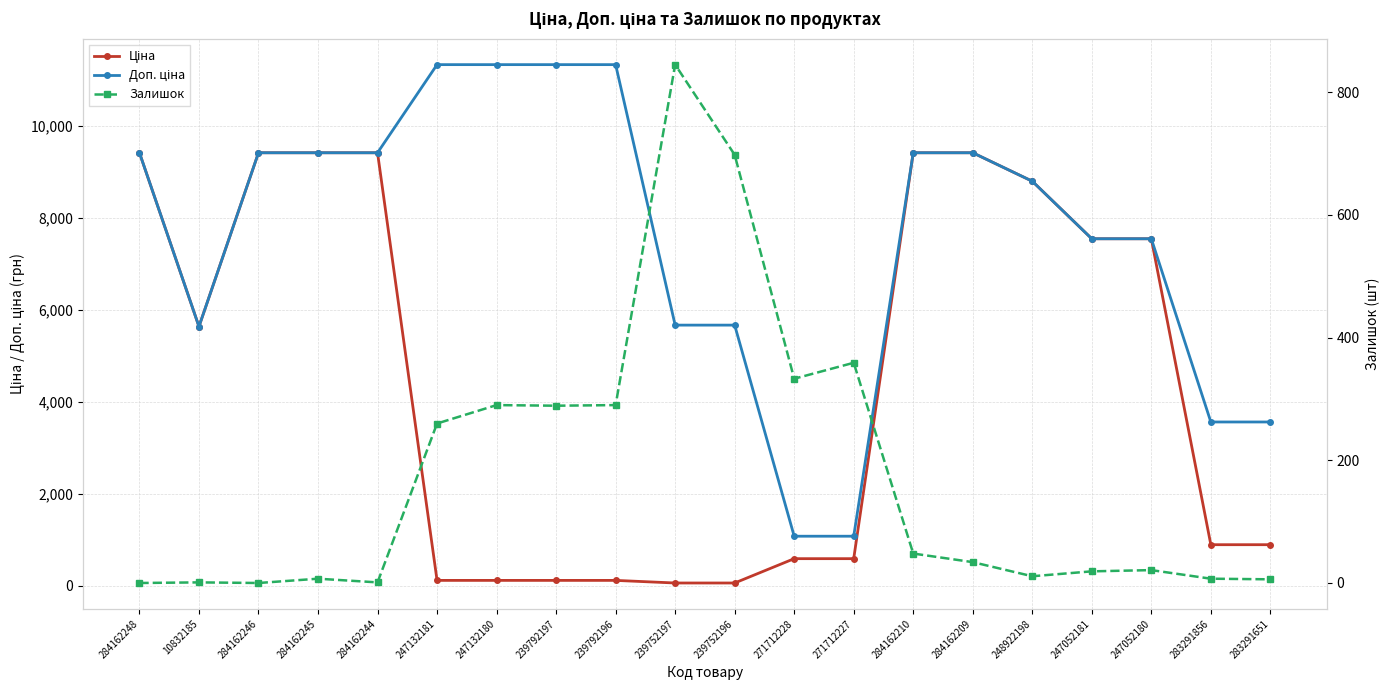

What is the maximum value for Доп. ціна?

11334.0